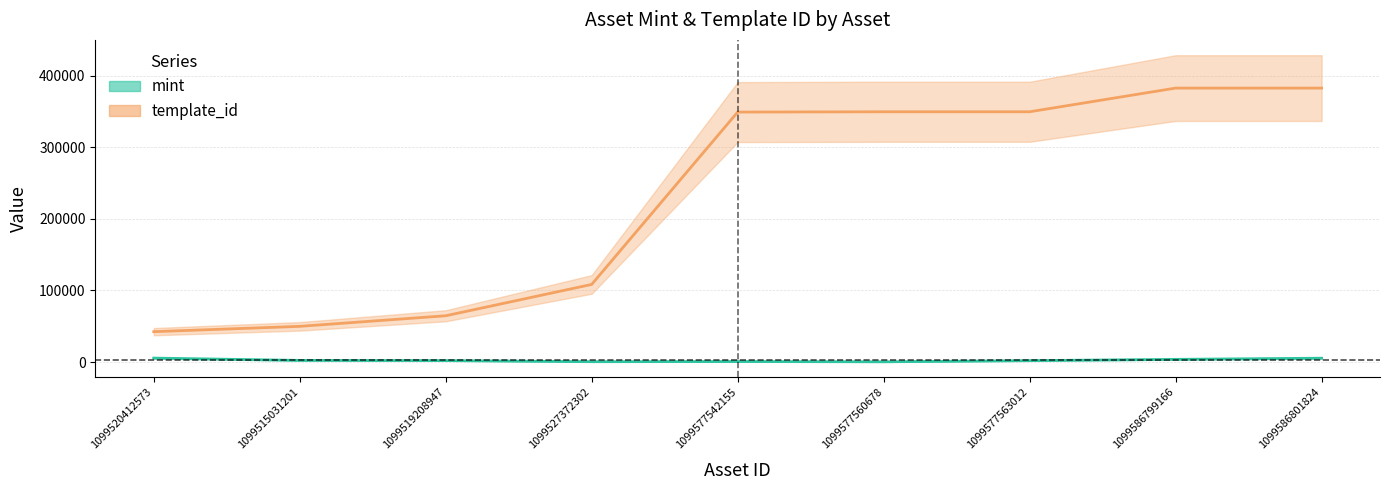

What is the value of the mint point at the 6th from the left?

261